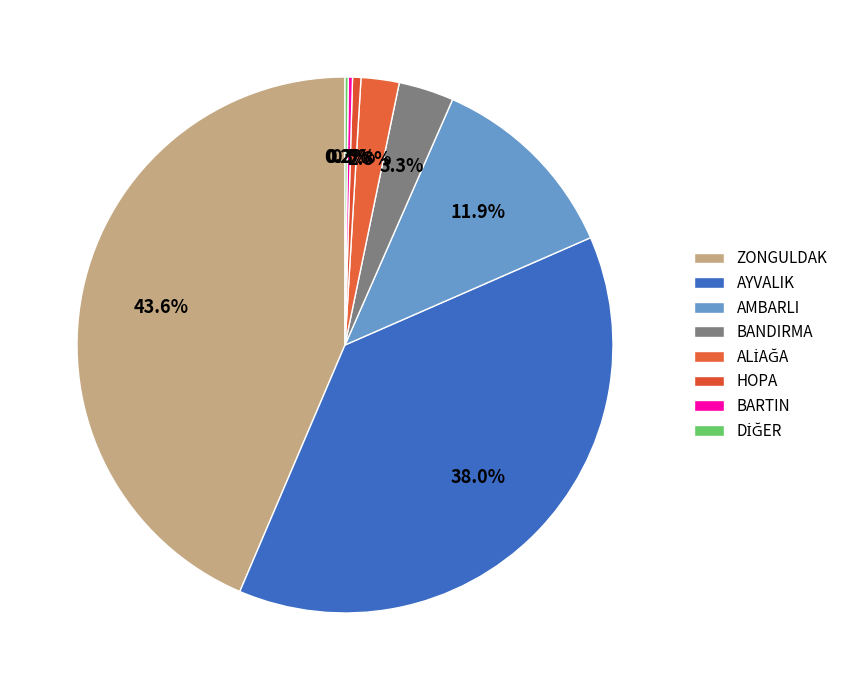

Which has a higher value, BANDIRMA or ZONGULDAK?

ZONGULDAK